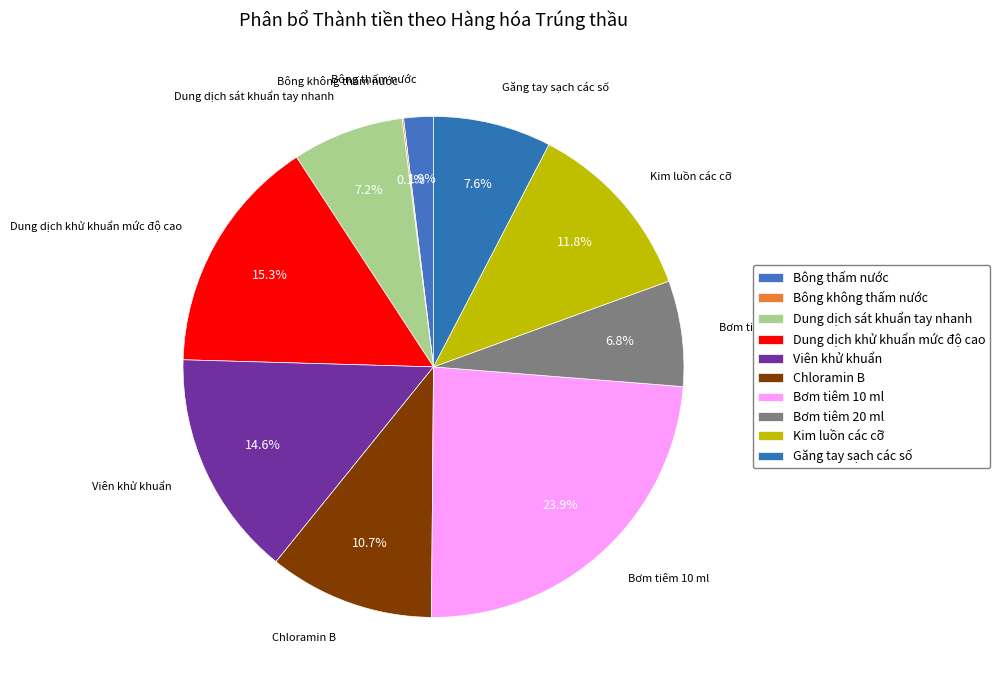

Which slice is the largest?

Bơm tiêm 10 ml